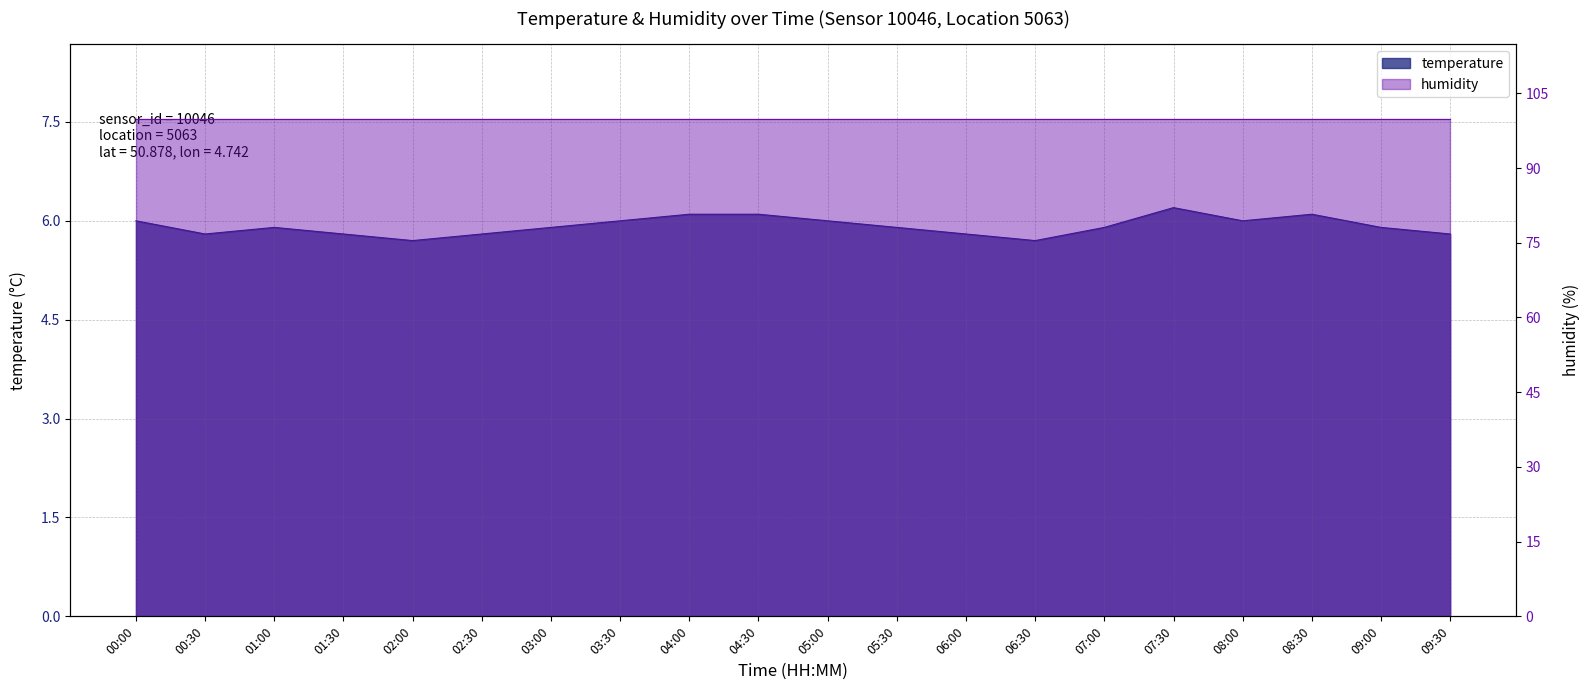

What is the difference between the maximum and second lowest values?

0.5